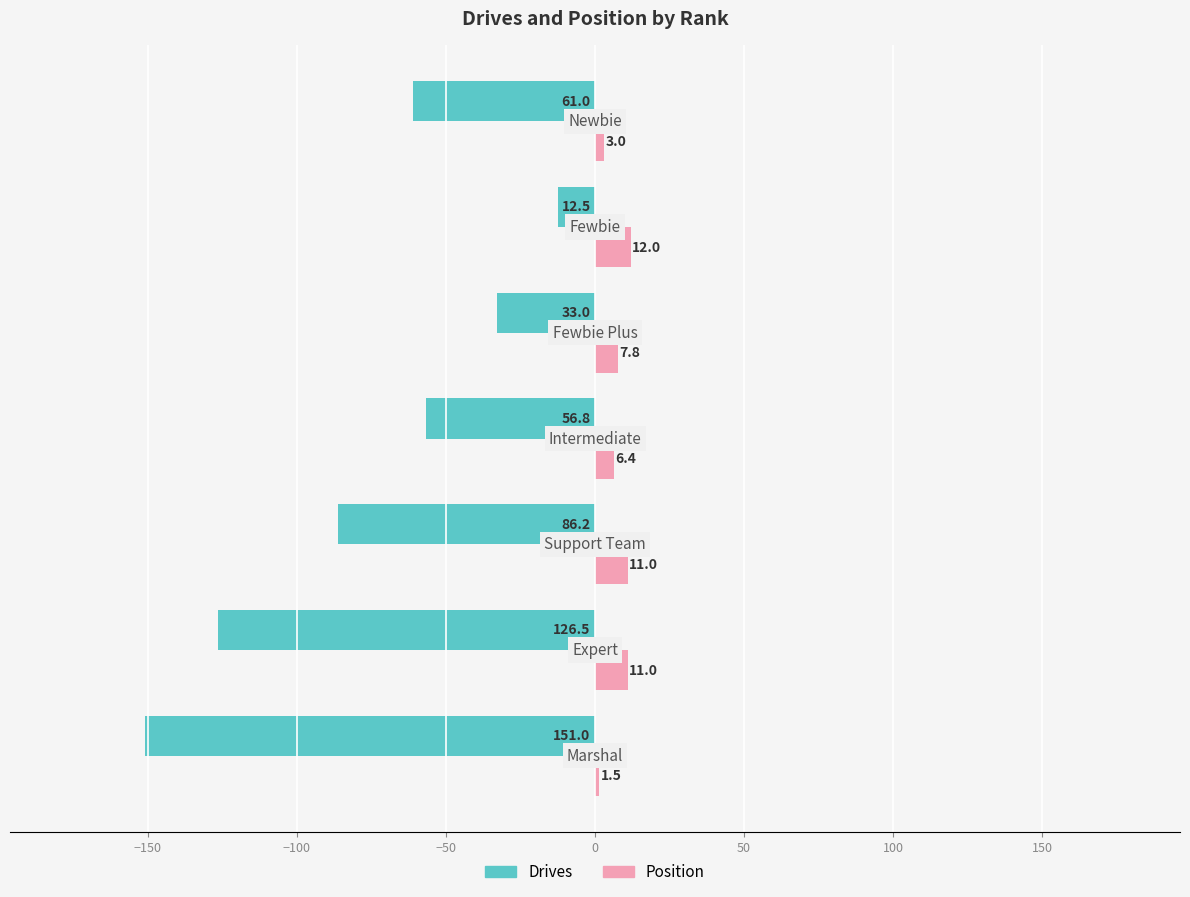

Rank the series by their average value, from highest to lowest.

Position, Drives